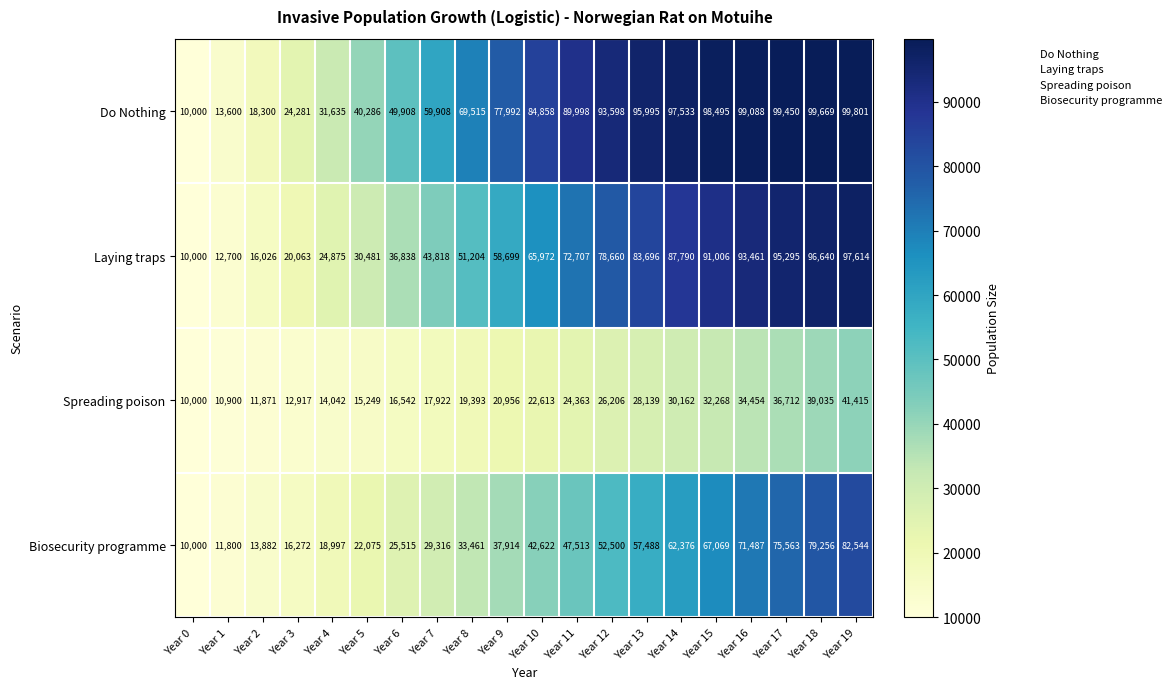

At Year 3, list the series in order from smallest to largest.

Spreading poison, Biosecurity programme, Laying traps, Do Nothing